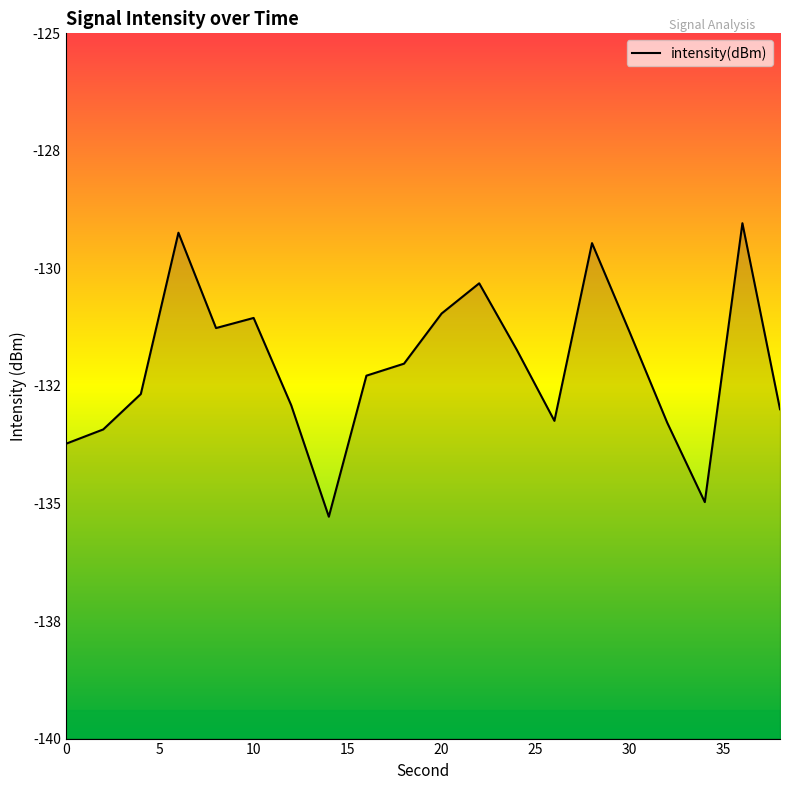

Rank the categories by value from lowest to highest.

14, 34, 0, 2, 32, 26, 38, 12, 4, 16, 18, 24, 30, 8, 10, 20, 22, 28, 6, 36